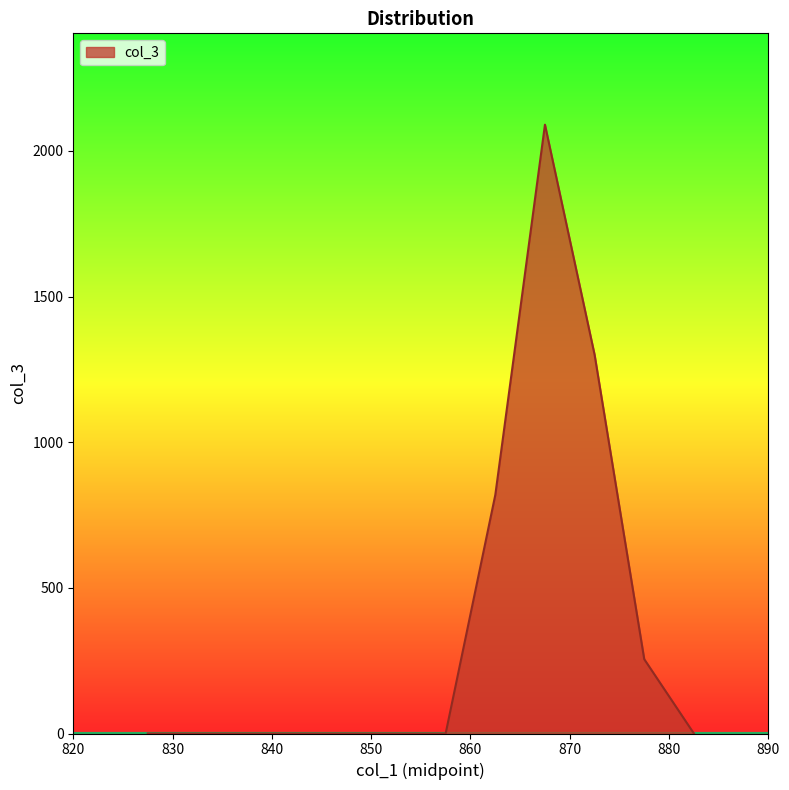

What is the difference between the second highest and minimum values?

1300